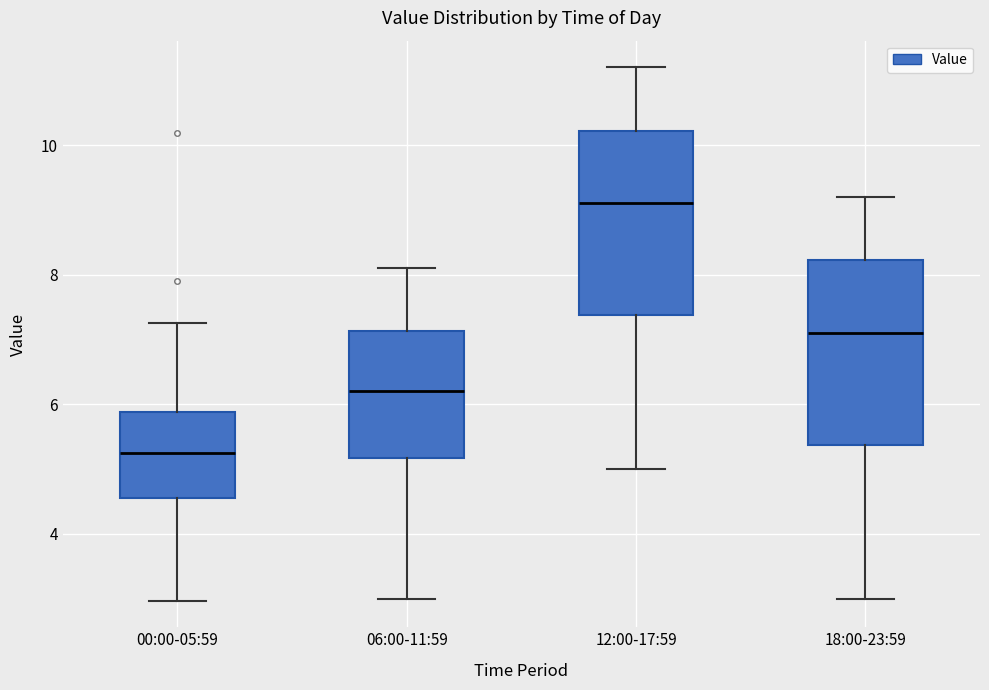

Reading left to right, transcribe this box plot: for each box, give where its median line is, the range the box spans, and where its two whiskers end, as read against the y-axis. The values are not printed on the chart, so give them approximately, as read against the axis.

00:00-05:59: median 5.2, box 4.6 to 5.8, whiskers 3.0 to 7.2
06:00-11:59: median 6.2, box 5.2 to 7.2, whiskers 3.0 to 8.2
12:00-17:59: median 9.2, box 7.4 to 10.2, whiskers 5.0 to 11.2
18:00-23:59: median 7.2, box 5.4 to 8.2, whiskers 3.0 to 9.2